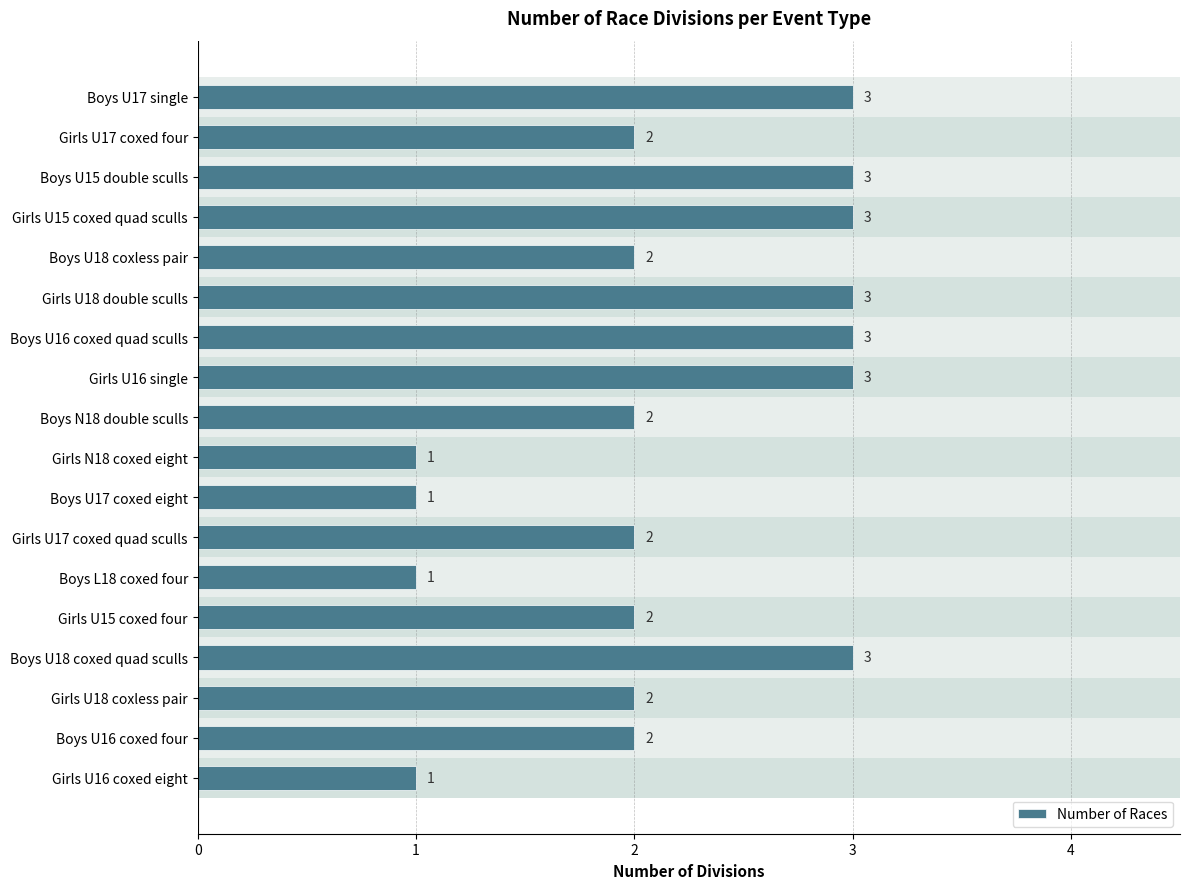

Does the chart contain stacked bars?

No